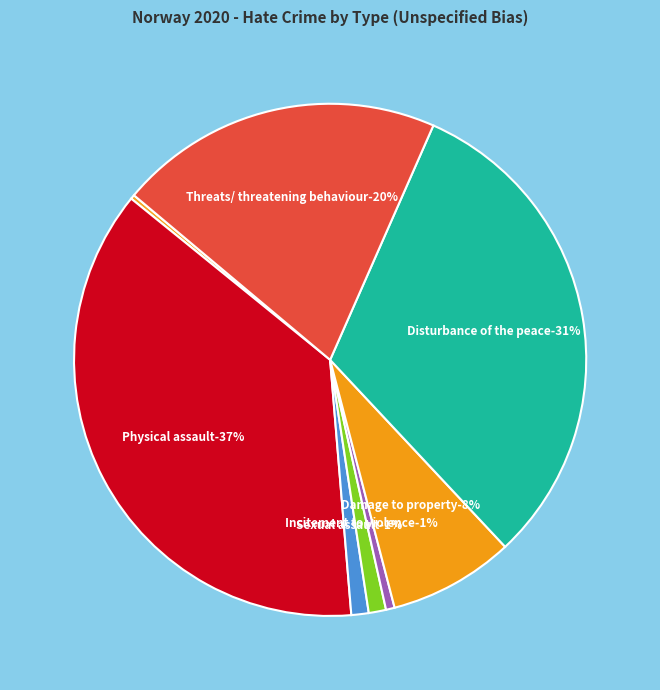

Is there any slice that represents more than half of the pie?

No